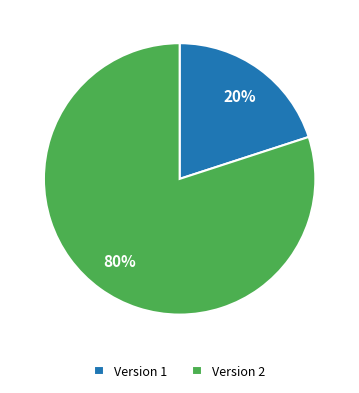

True or false: WWHV095232 accounts for 31% of the total.

False